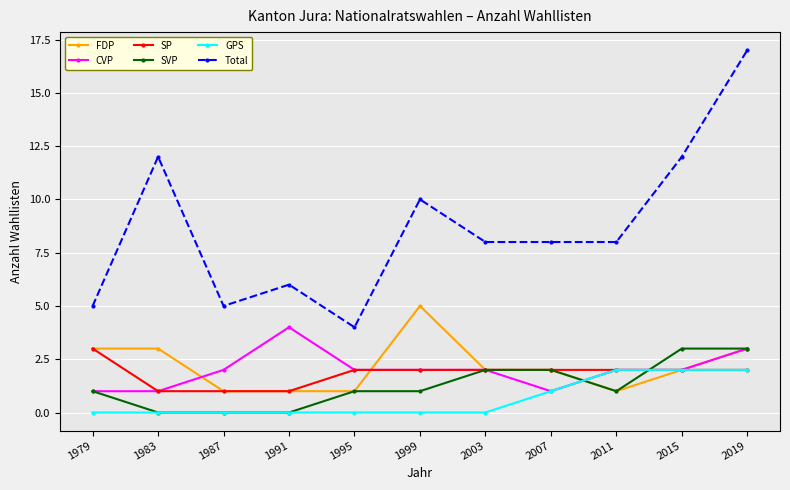

Reading right to left, extract all data points from this chart.

FDP: 3	2	1	2	2	5	1	1	1	3	3
CVP: 3	2	2	1	2	2	2	4	2	1	1
SP: 2	2	2	2	2	2	2	1	1	1	3
SVP: 3	3	1	2	2	1	1	0	0	0	1
GPS: 2	2	2	1	0	0	0	0	0	0	0
Total: 17	12	8	8	8	10	4	6	5	12	5